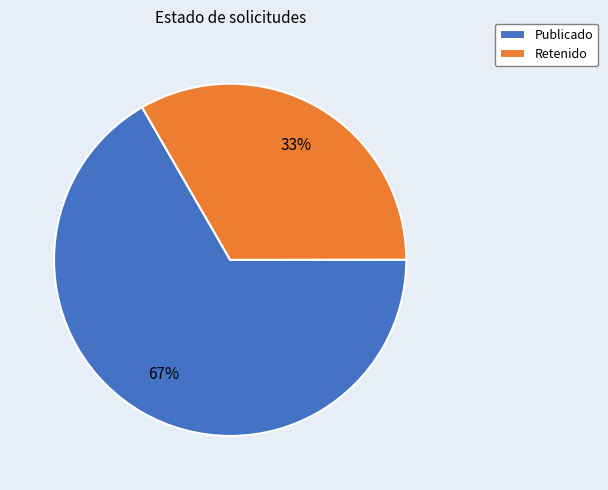

Rank the categories by value from highest to lowest.

Publicado, Retenido